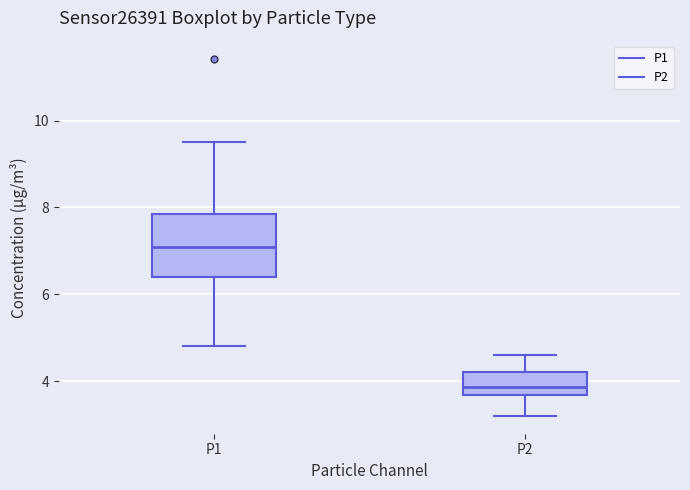

Reading left to right, transcribe this box plot: for each box, give where its median line is, the range the box spans, and where its two whiskers end, as read against the y-axis. The values are not printed on the chart, so give them approximately, as read against the axis.

P1: median 7.2, box 6.4 to 7.8, whiskers 4.8 to 9.6
P2: median 3.8, box 3.6 to 4.2, whiskers 3.2 to 4.6